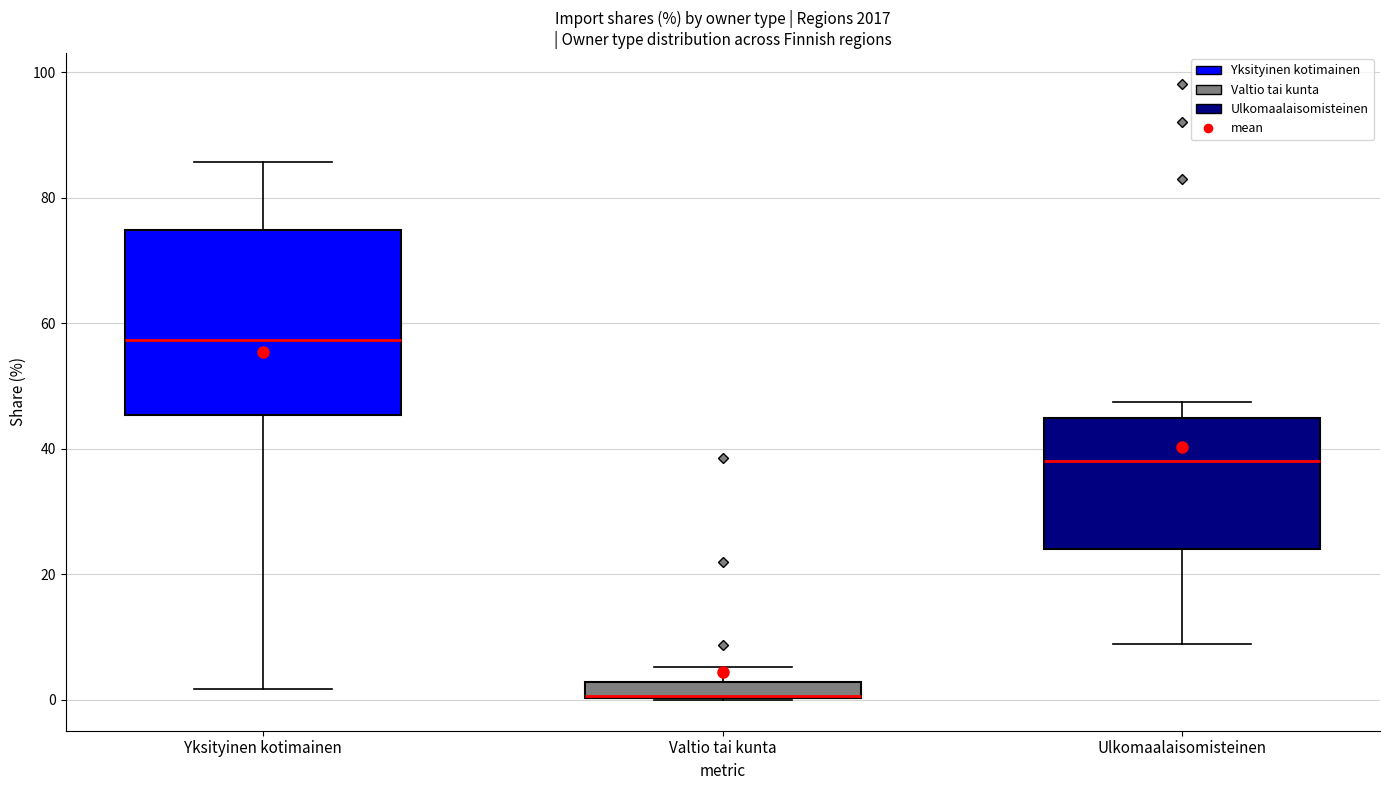

Where is the lower edge of the box for Valtio tai kunta on the y-axis? The values are not printed on the chart, so give them approximately, as read against the axis.

0